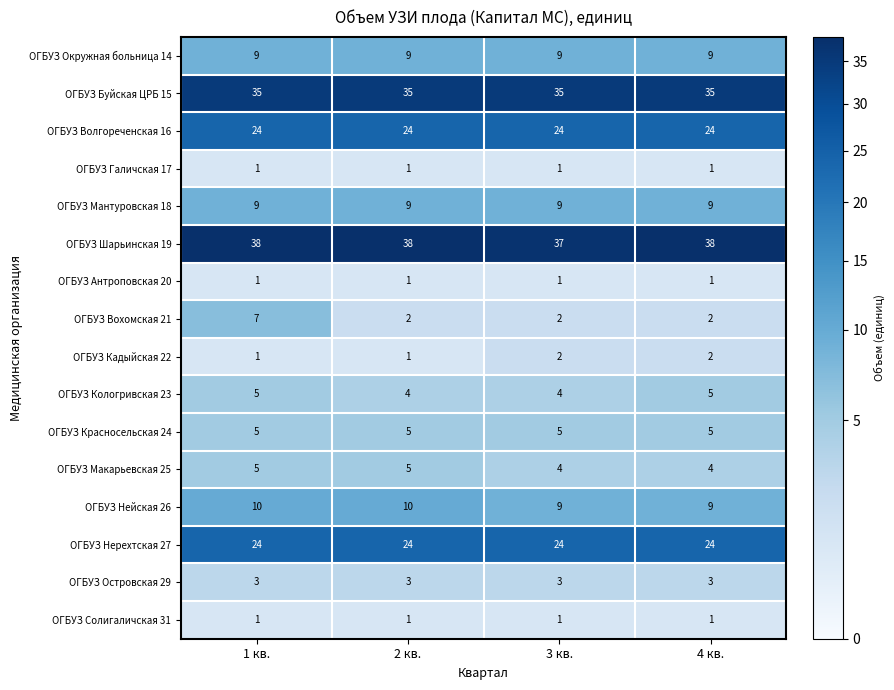

What is the spread (max minus min) of values at 3 кв.?

36